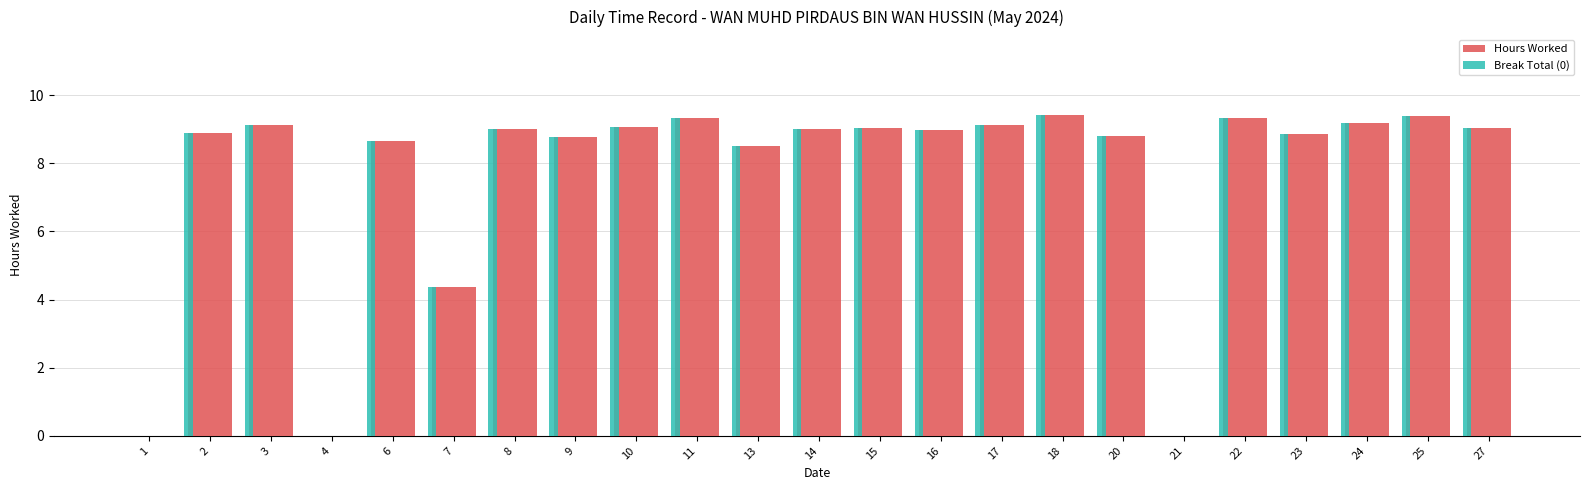

What is the sum of the Hours Worked values at 7 and 21?

4.4